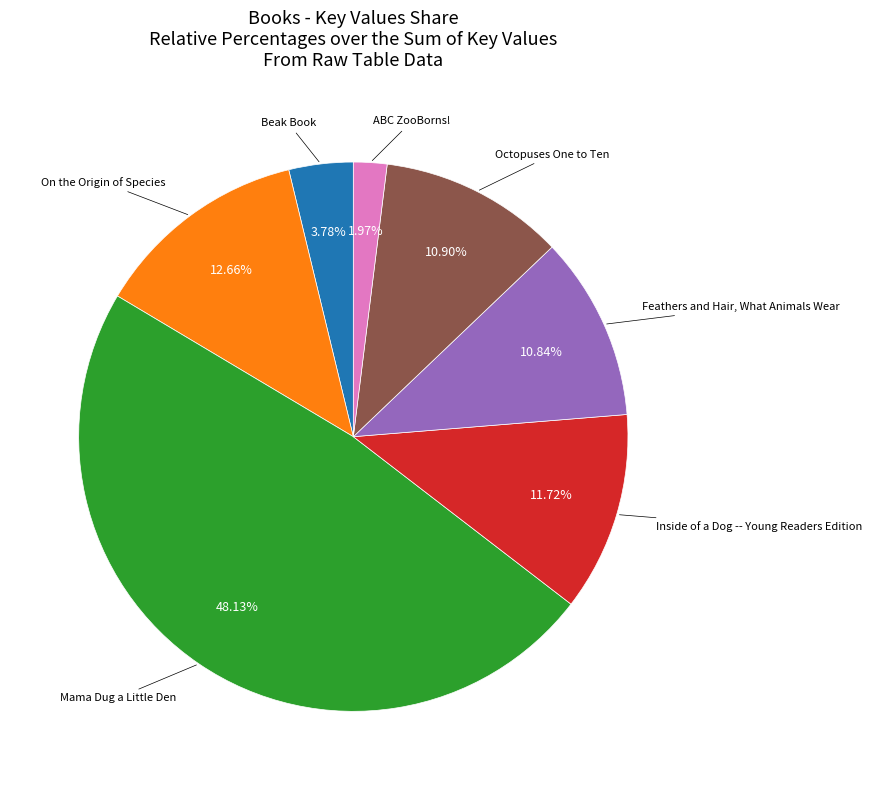

Does any single category account for the majority?

No